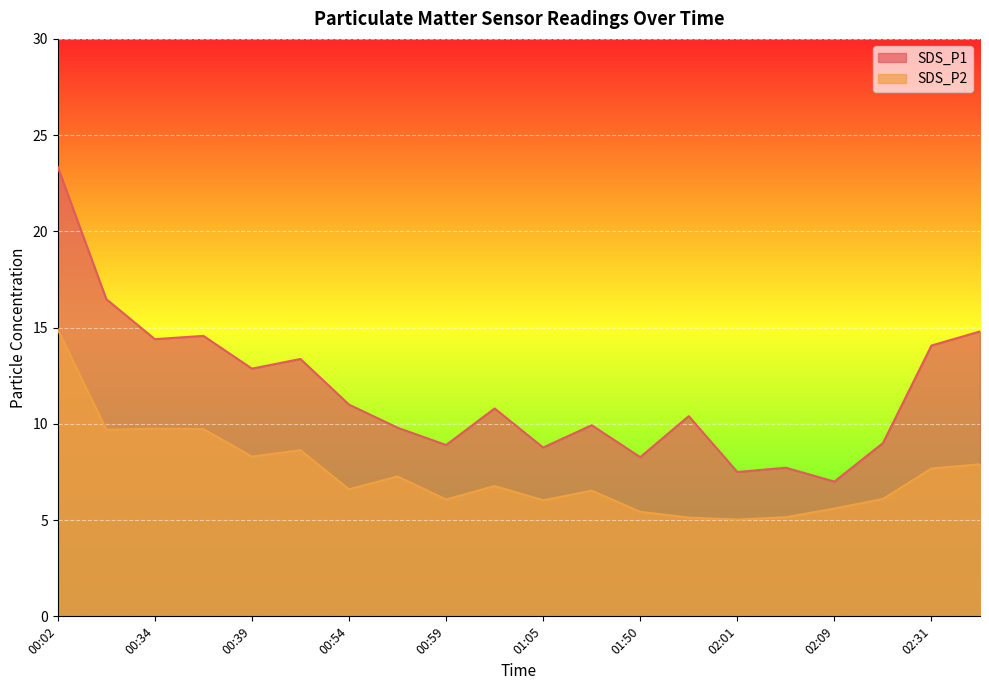

Between 00:36 and 02:36, which series saw the biggest shift?

SDS_P2